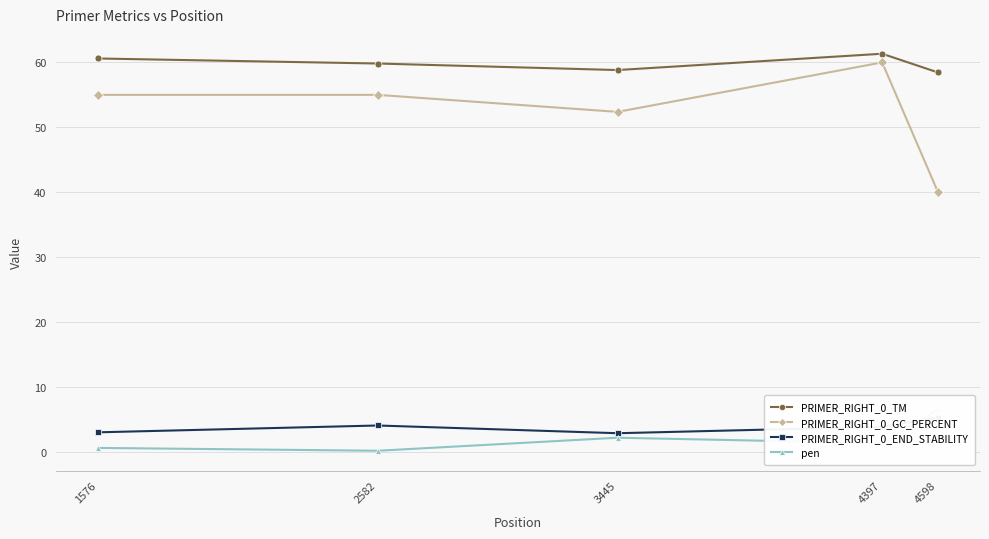

Reading left to right, what are all the values shown in this chart?

PRIMER_RIGHT_0_TM: 60.6	59.8	58.8	61.3	58.5
PRIMER_RIGHT_0_GC_PERCENT: 55.0	55.0	52.4	60.0	40.0
PRIMER_RIGHT_0_END_STABILITY: 3.0	4.1	2.9	3.9	5.3
pen: 0.6	0.2	2.2	1.3	6.5